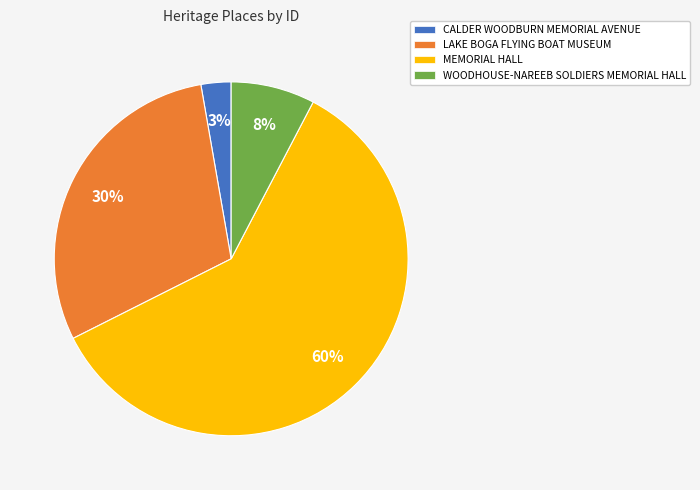

True or false: WOODHOUSE-NAREEB SOLDIERS MEMORIAL HALL accounts for 1% of the total.

False